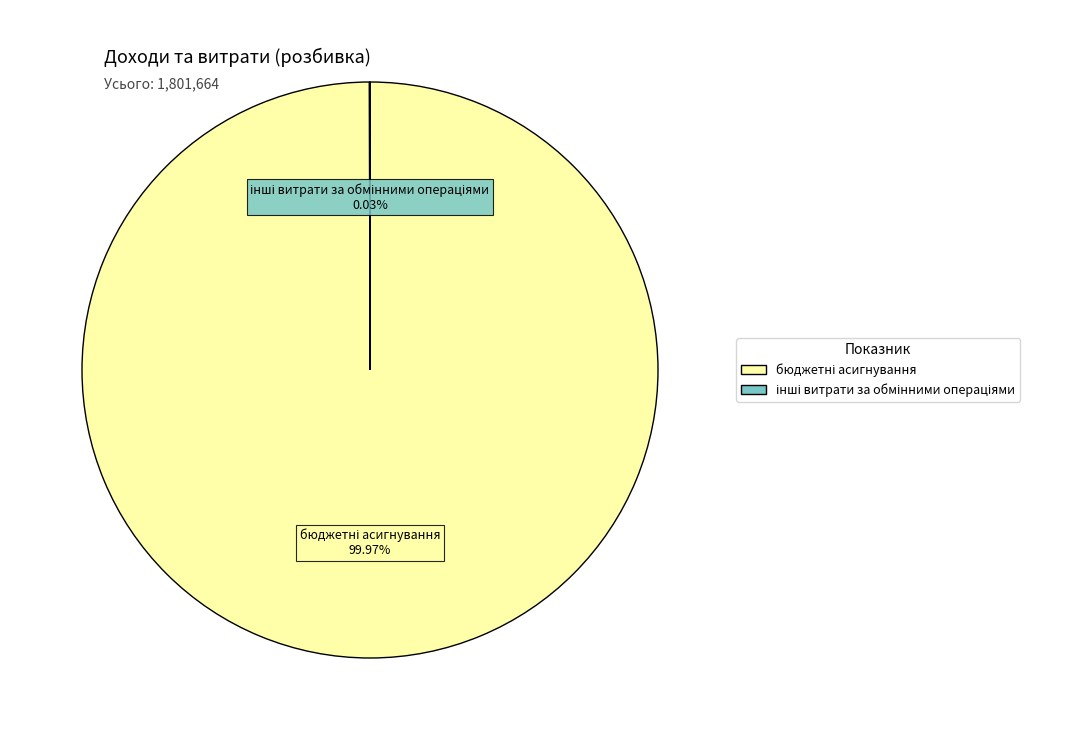

Is there a majority slice in this chart?

Yes